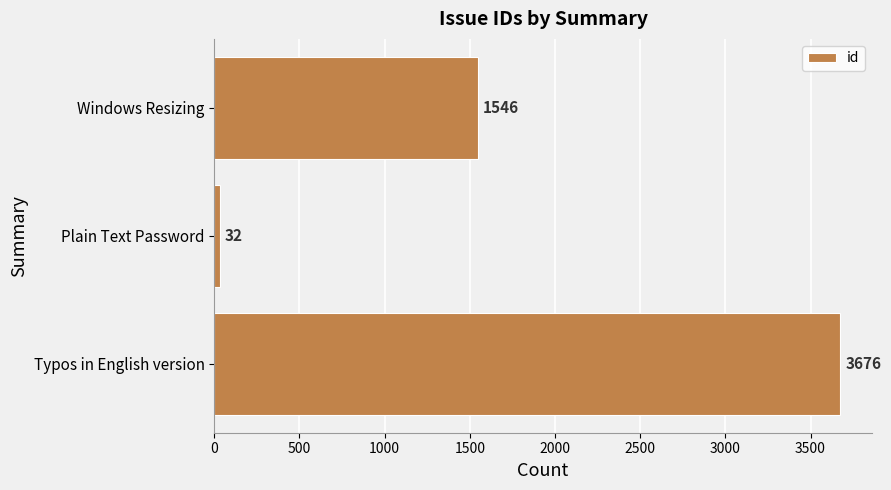

How many data points are less than 1546?

1